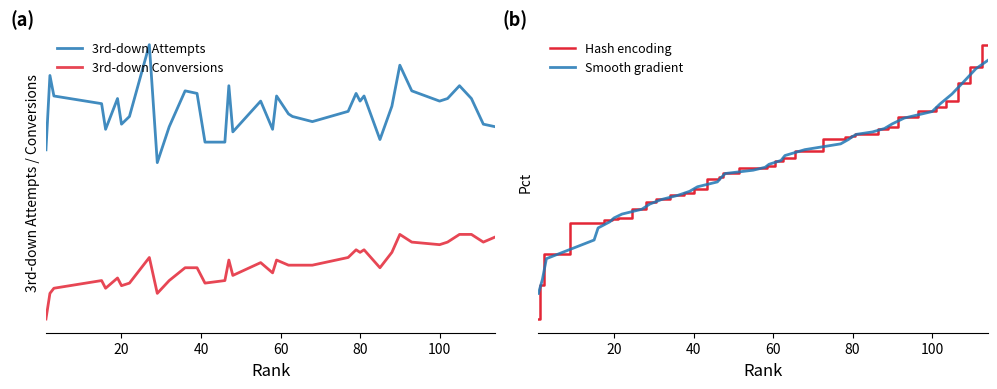

How many interior local peaks does the 3rd-down Conversions series have?

9